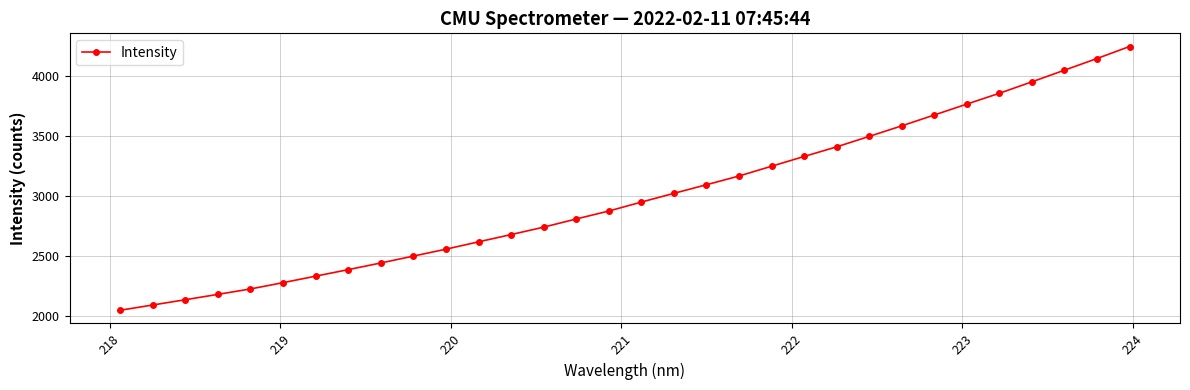

What is the value of the 28th point from the left?

3852.6